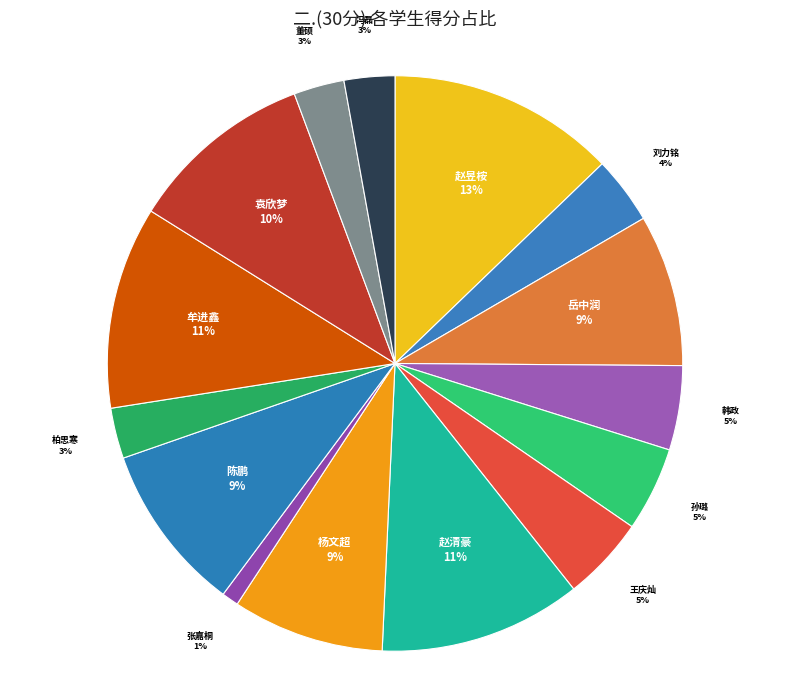

True or false: 柏思寒 accounts for 3% of the total.

True